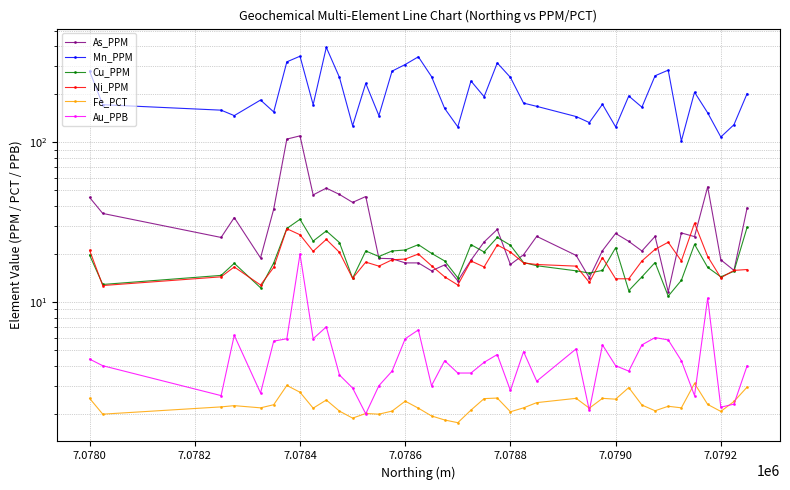

At how many categories does at least one series exceed 332?

3